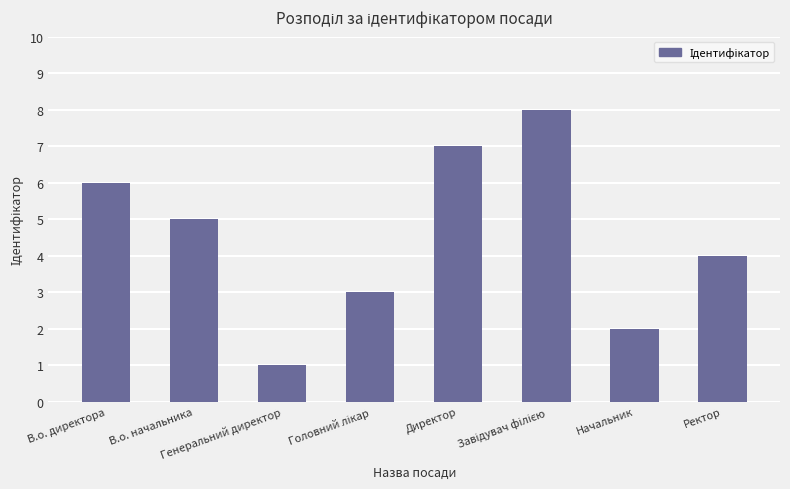

What is the change in value from В.о. директора to В.о. начальника?

-1